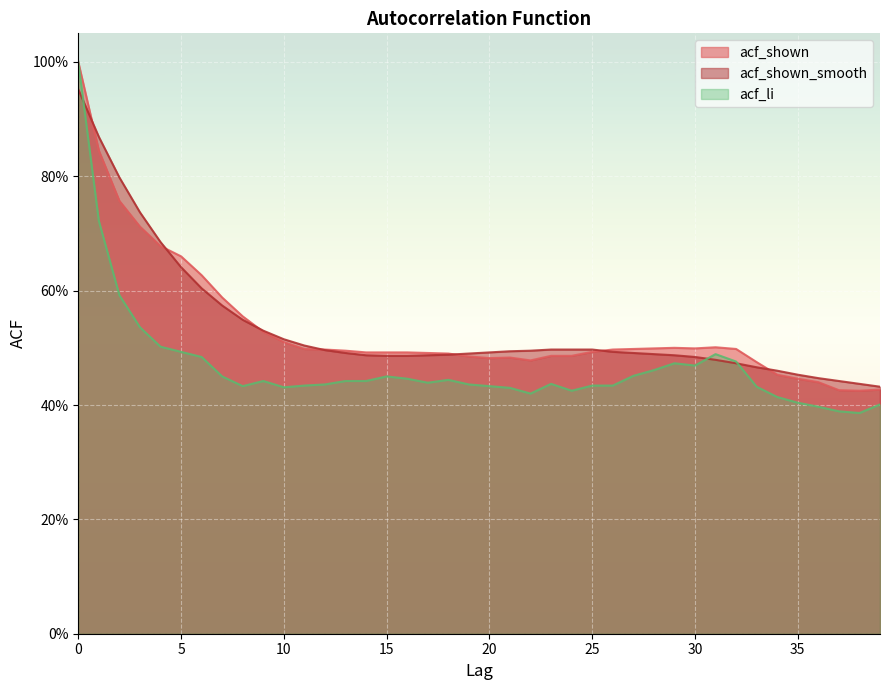

Reading left to right, list all the values displayed in this chart.

acf_shown: 1.0	0.8	0.8	0.7	0.7	0.7	0.6	0.6	0.6	0.5	0.5	0.5	0.5	0.5	0.5	0.5	0.5	0.5	0.5	0.5	0.5	0.5	0.5	0.5	0.5	0.5	0.5	0.5	0.5	0.5	0.5	0.5	0.5	0.5	0.5	0.4	0.4	0.4	0.4	0.4
acf_shown_smooth: 1.0	0.9	0.8	0.7	0.7	0.6	0.6	0.6	0.5	0.5	0.5	0.5	0.5	0.5	0.5	0.5	0.5	0.5	0.5	0.5	0.5	0.5	0.5	0.5	0.5	0.5	0.5	0.5	0.5	0.5	0.5	0.5	0.5	0.5	0.5	0.5	0.4	0.4	0.4	0.4
acf_li: 1.0	0.7	0.6	0.5	0.5	0.5	0.5	0.5	0.4	0.4	0.4	0.4	0.4	0.4	0.4	0.5	0.4	0.4	0.4	0.4	0.4	0.4	0.4	0.4	0.4	0.4	0.4	0.5	0.5	0.5	0.5	0.5	0.5	0.4	0.4	0.4	0.4	0.4	0.4	0.4